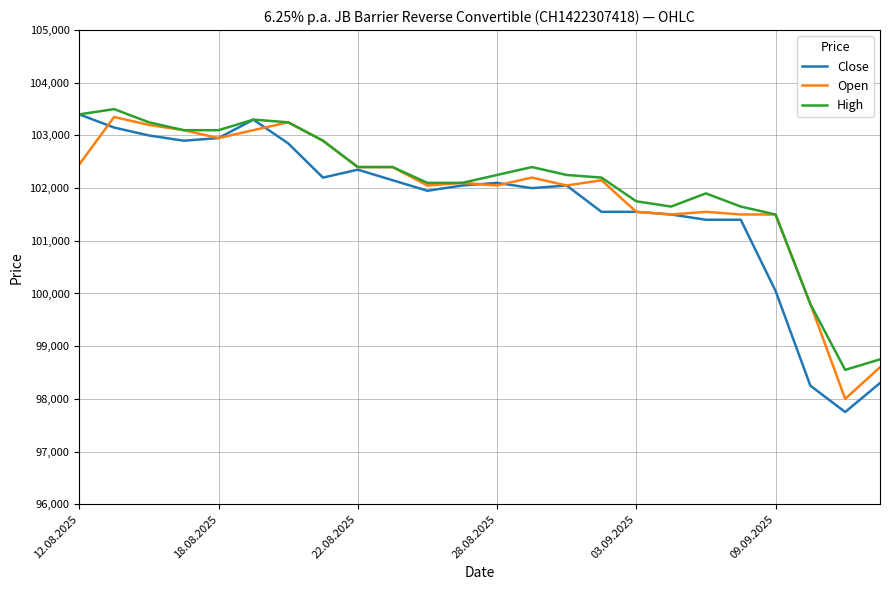

Which series has the widest spread of values?

Close